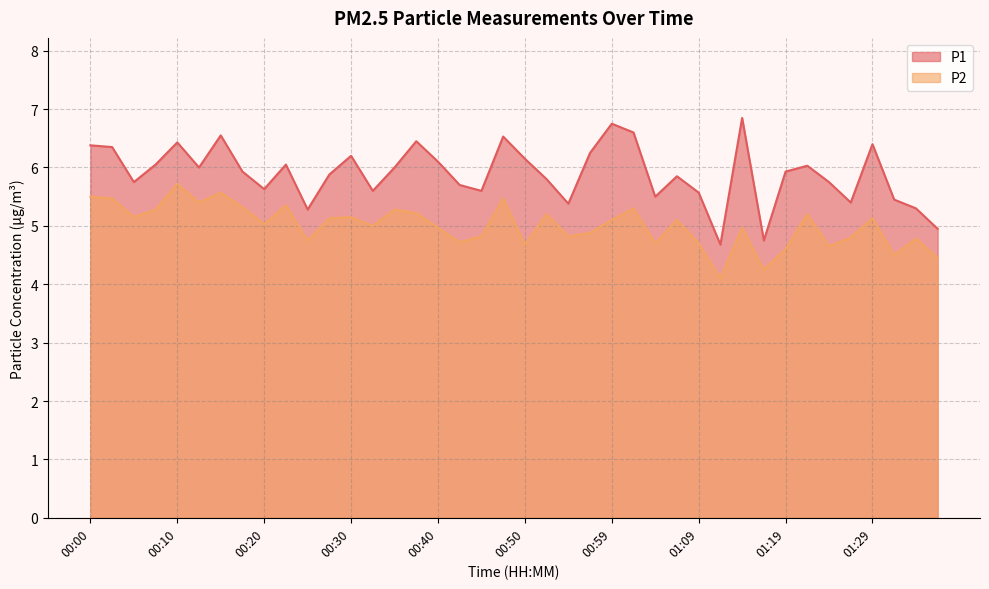

At how many categories does at least one series exceed 4?

40